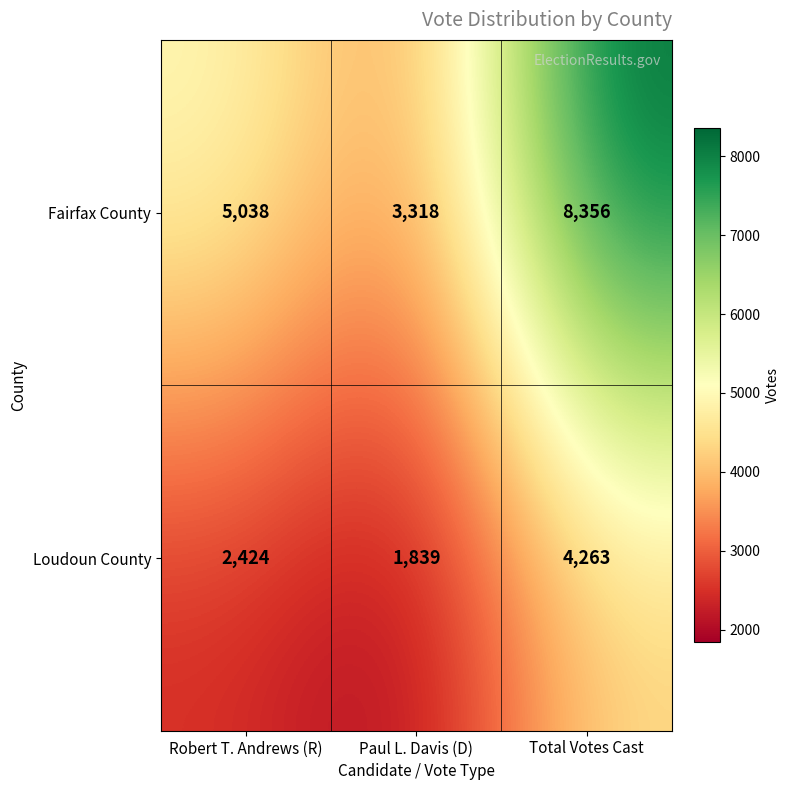

Between Robert T. Andrews (R) and Paul L. Davis (D), which series saw the biggest shift?

Fairfax County